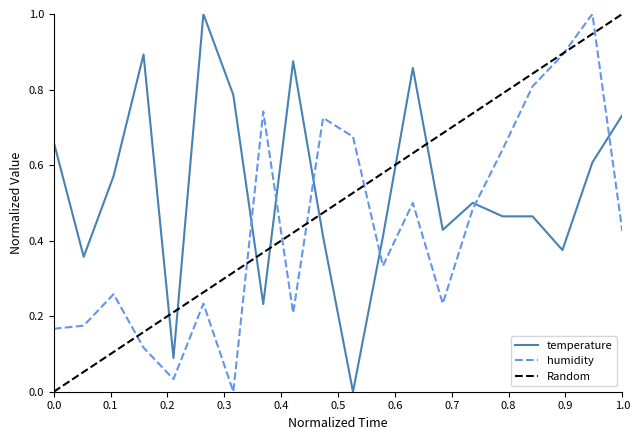

Is the value of humidity at 00:05 greater than the value of temperature at 00:35?

No